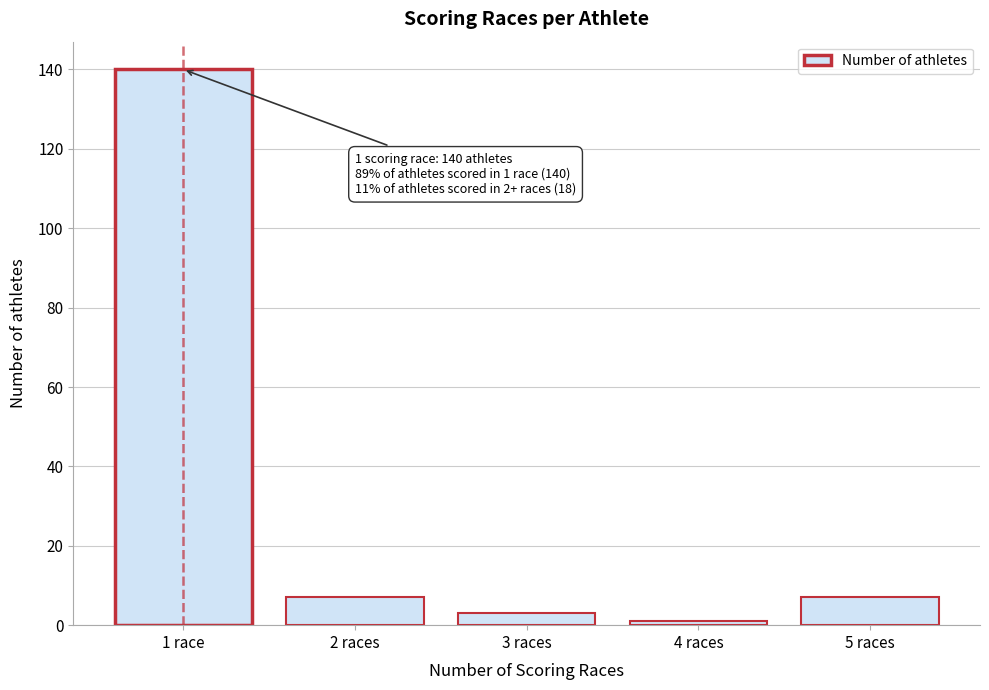

Reading left to right, what are all the values shown in this chart?

140	7	3	1	7